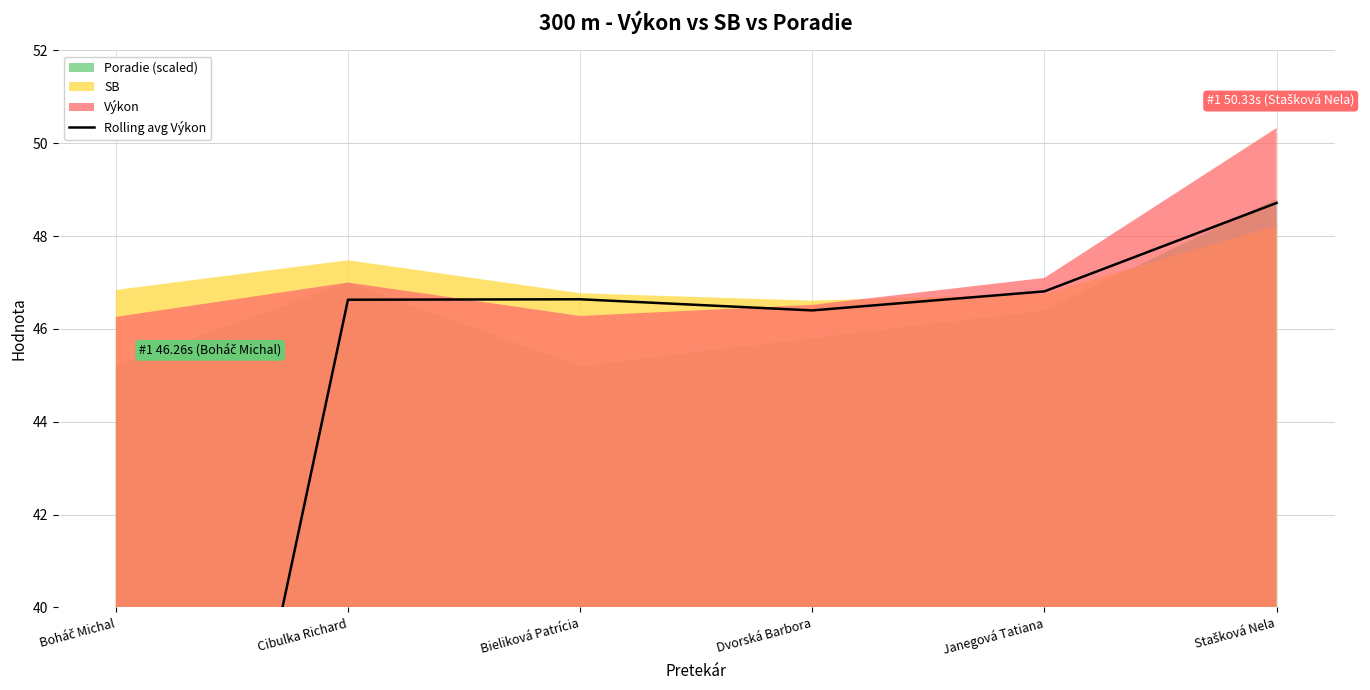

How many data points does each series have?

6